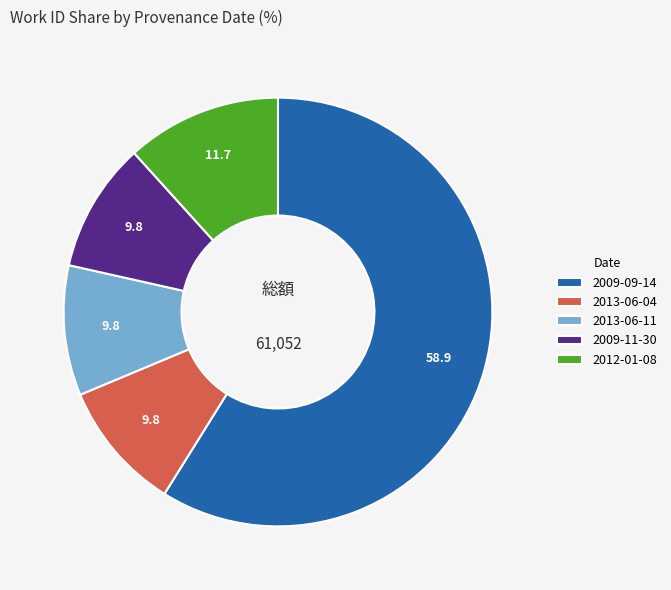

Approximately how many times larger is the value at 2009-09-14 compared to 2009-11-30?

6.0